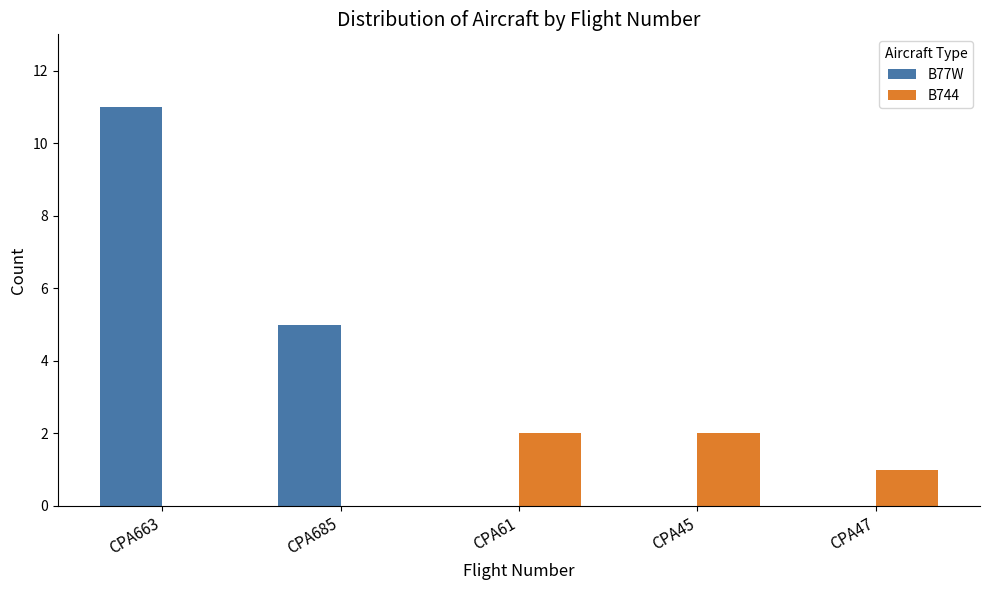

The value of B744 at CPA61 is 3. True or false?

False